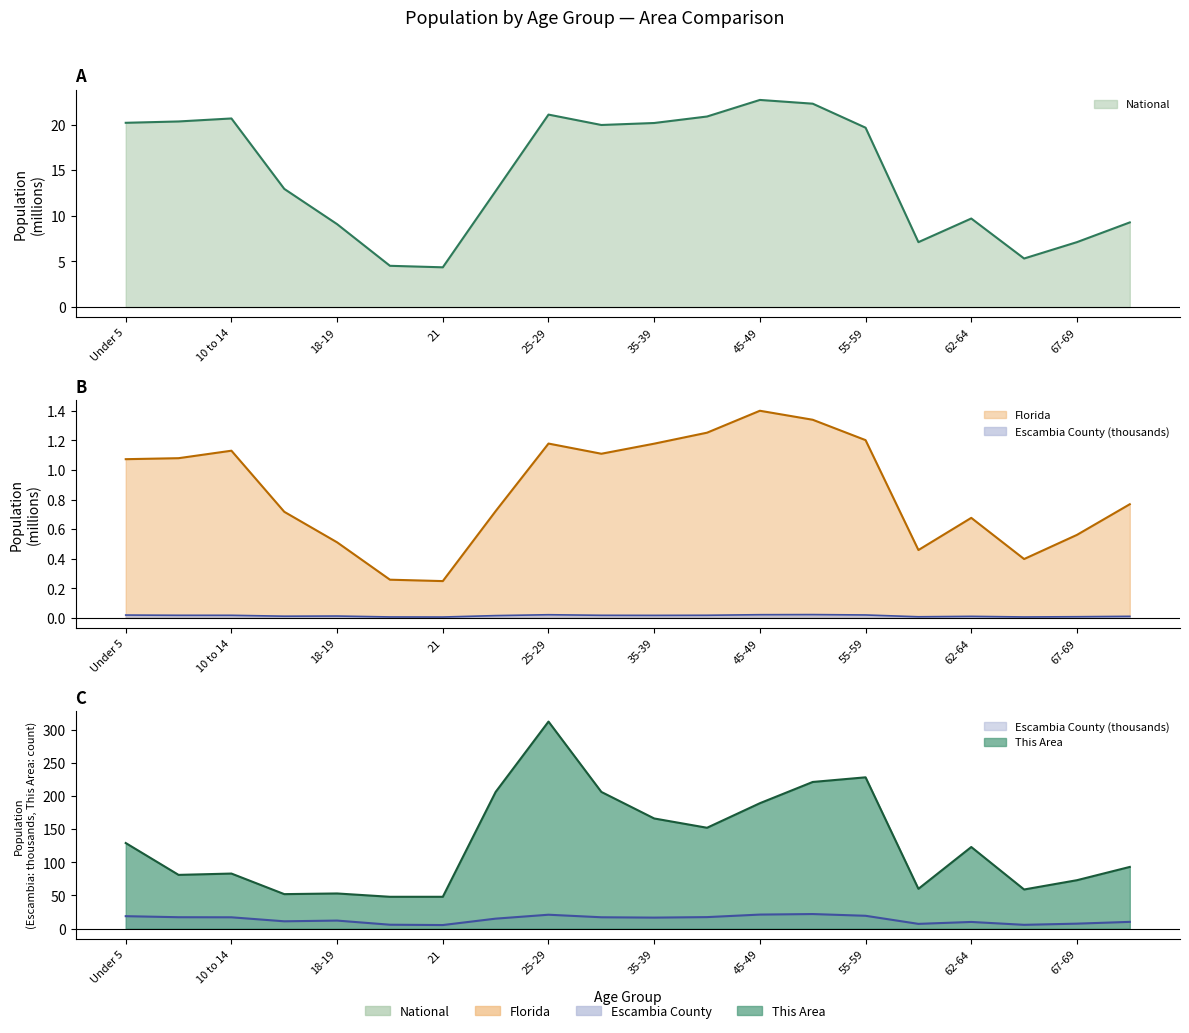

At which label does This Area first exceed 123?

Under 5